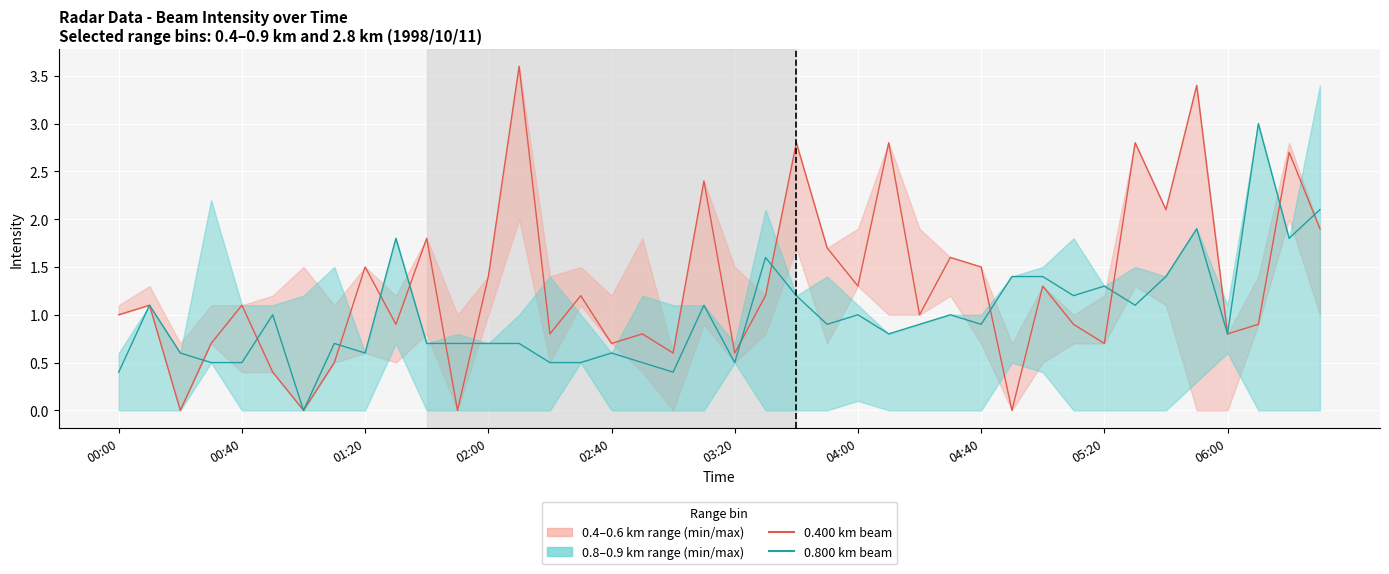

How many intersections are there between 0.400 km beam and 0.800 km beam?

13